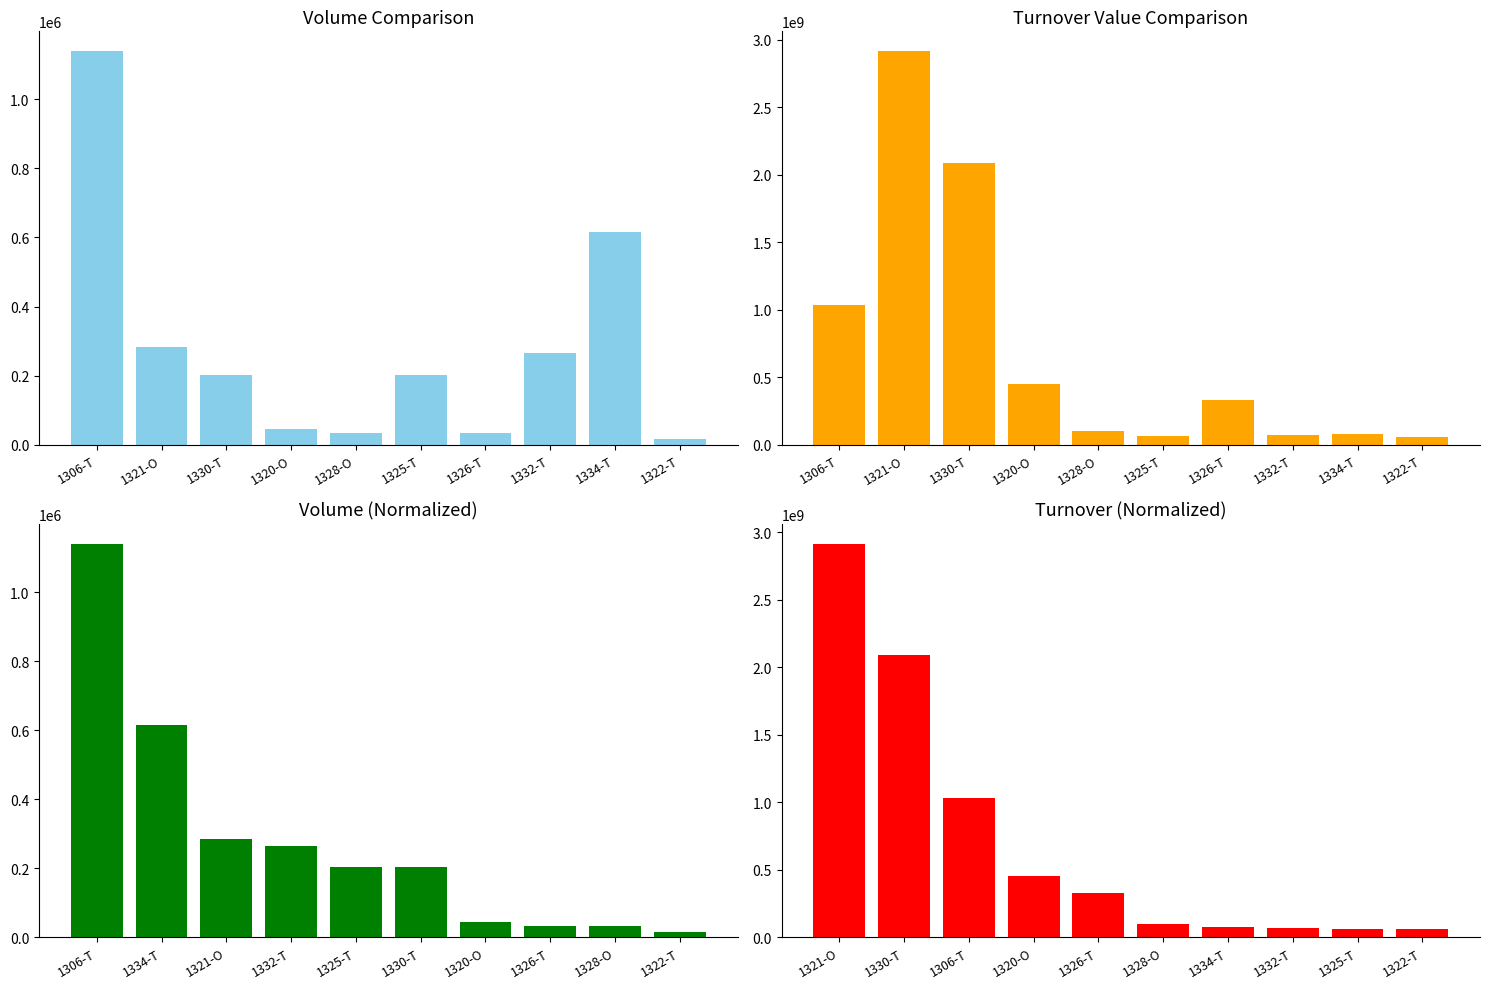

Reading left to right, list all the values displayed in this chart.

Volume: 1140180	283638	202250	44160	33020	203000	33188	264700	616000	14910
TurnoverValue: 1033200260	2915730310	2089382000	451518500	100261100	62072100	329316060	67827100	75787000	58040800
Volume (sorted): 1140180	616000	283638	264700	203000	202250	44160	33188	33020	14910
TurnoverValue (sorted): 2915730310	2089382000	1033200260	451518500	329316060	100261100	75787000	67827100	62072100	58040800